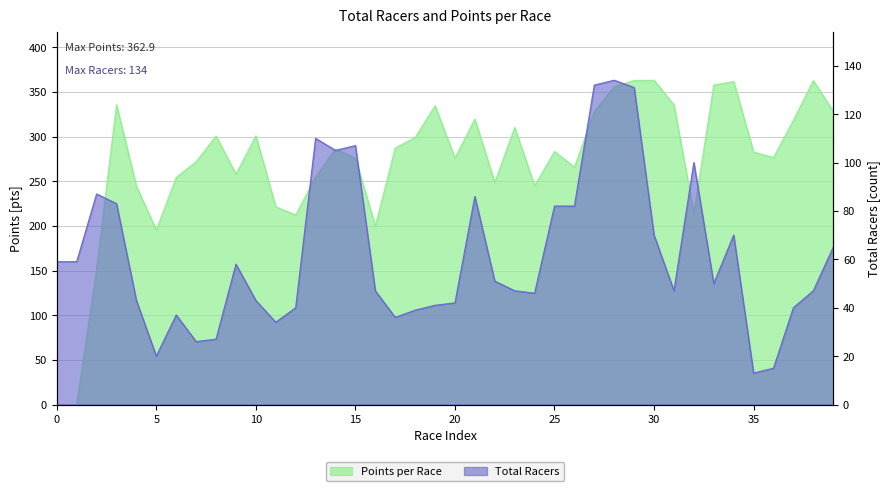

Reading right to left, transcribe all the data shown in this chart.

Total Racers: 65.0	47.0	40.0	15.0	13.0	70.0	50.0	100.0	47.0	70.0	131.0	134.0	132.0	82.0	82.0	46.0	47.0	51.0	86.0	42.0	41.0	39.0	36.0	47.0	107.0	105.0	110.0	40.0	34.0	43.0	58.0	27.0	26.0	37.0	20.0	43.0	83.0	87.0	59.0	59.0
Points: 328.2	362.6	318.2	276.5	282.6	361.6	357.6	214.2	335.4	362.9	362.7	355.8	327.9	265.7	283.3	245.0	310.2	248.6	319.6	275.9	334.3	299.0	287.1	199.8	275.7	286.2	254.9	212.2	221.3	300.8	257.9	300.5	271.9	254.3	195.4	244.2	335.6	151.4	0.0	0.0